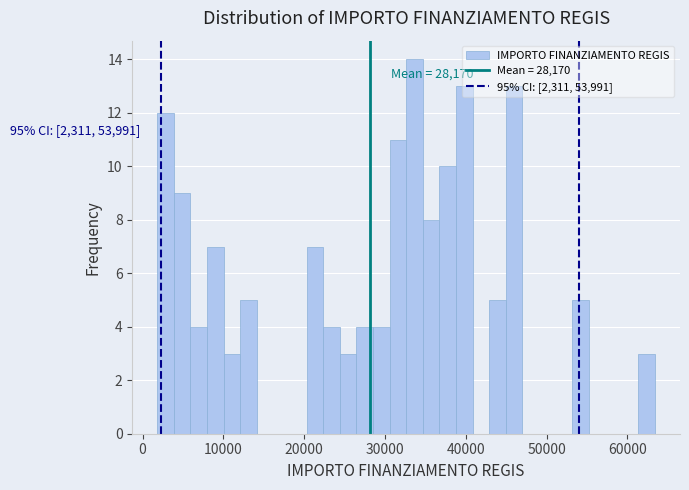

Around what value on the x-axis is the tallest bar? Give the approximate position of its centre, as read against the axis.

34000